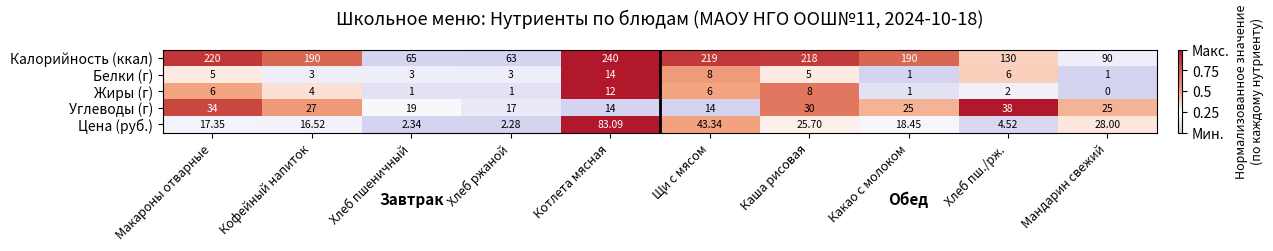

Is the value of Калорийность (ккал) at Кофейный напиток greater than the value of Белки (г) at Мандарин свежий?

Yes